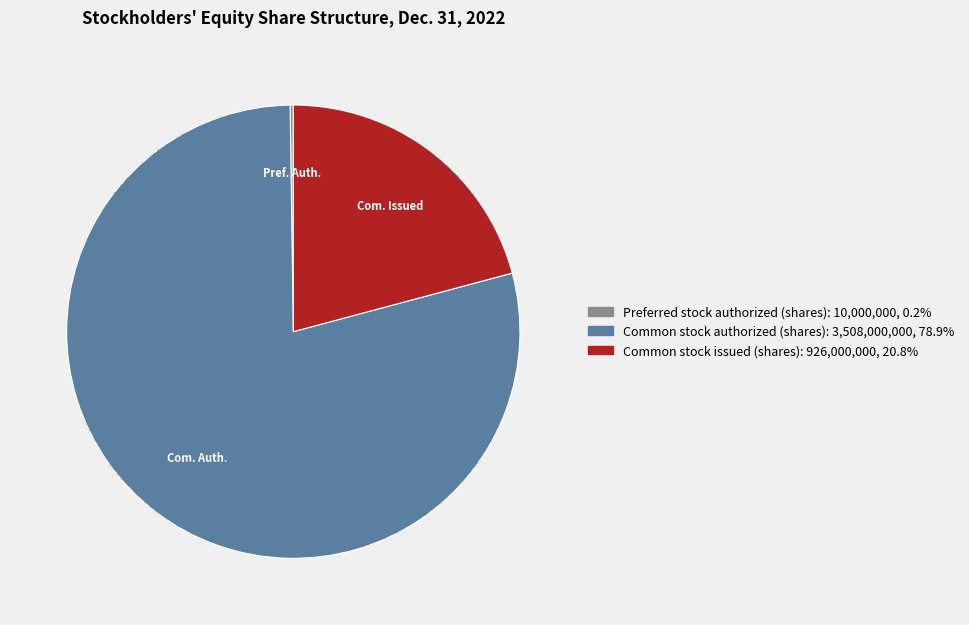

Combined, do Common stock issued (shares) and Common stock authorized (shares) account for over 50%?

Yes